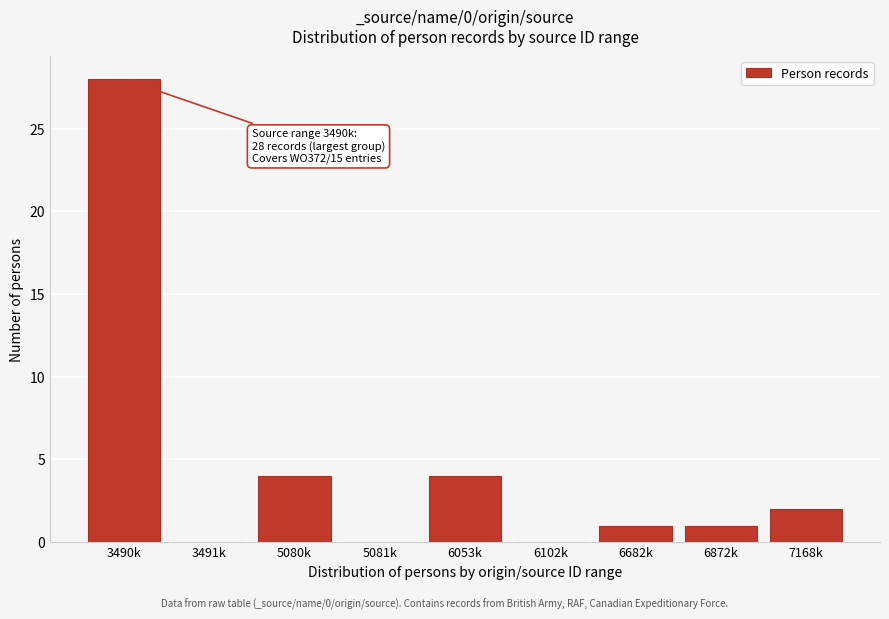

Reading left to right, transcribe all the data shown in this chart.

3490k=28	3491k=0	5080k=4	5081k=0	6053k=4	6102k=0	6682k=1	6872k=1	7168k=2